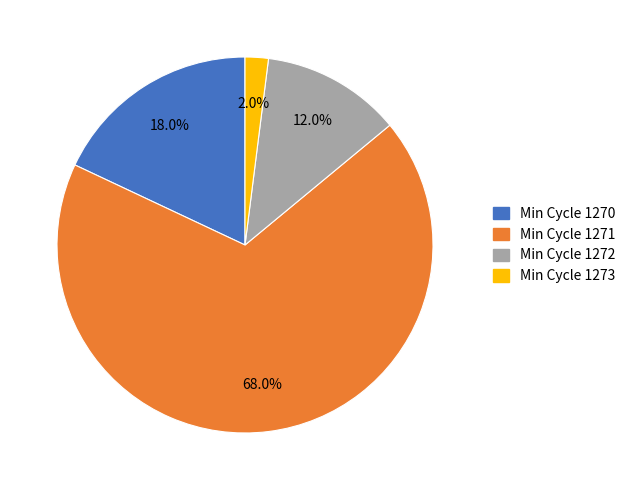

Is there any slice that represents more than half of the pie?

Yes